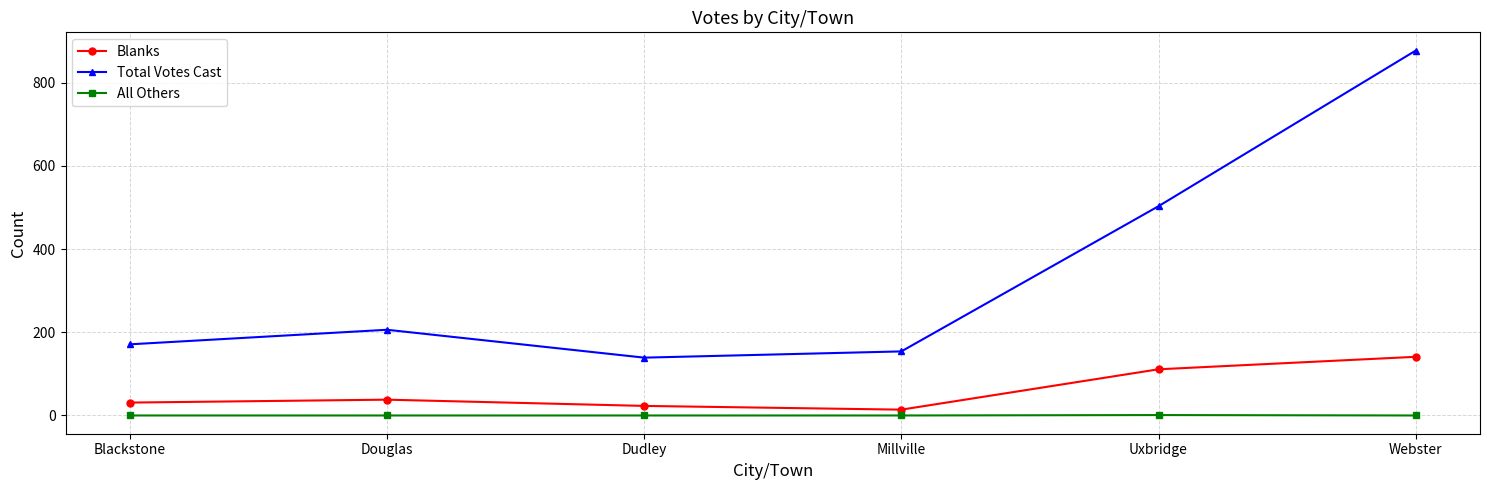

What is the highest value of the Total Votes Cast series?

877